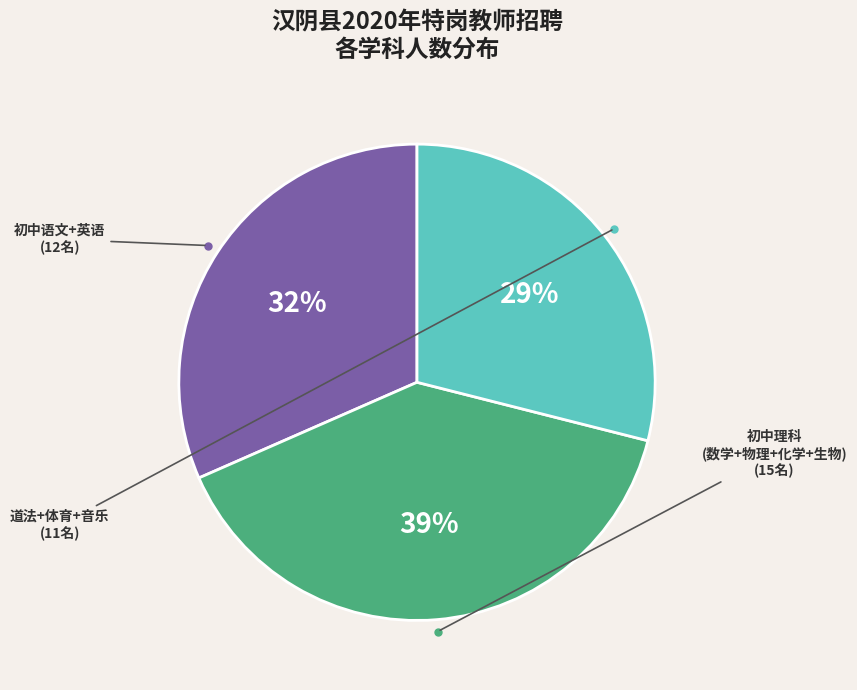

To the nearest percent, what is the average slice percentage?

33%